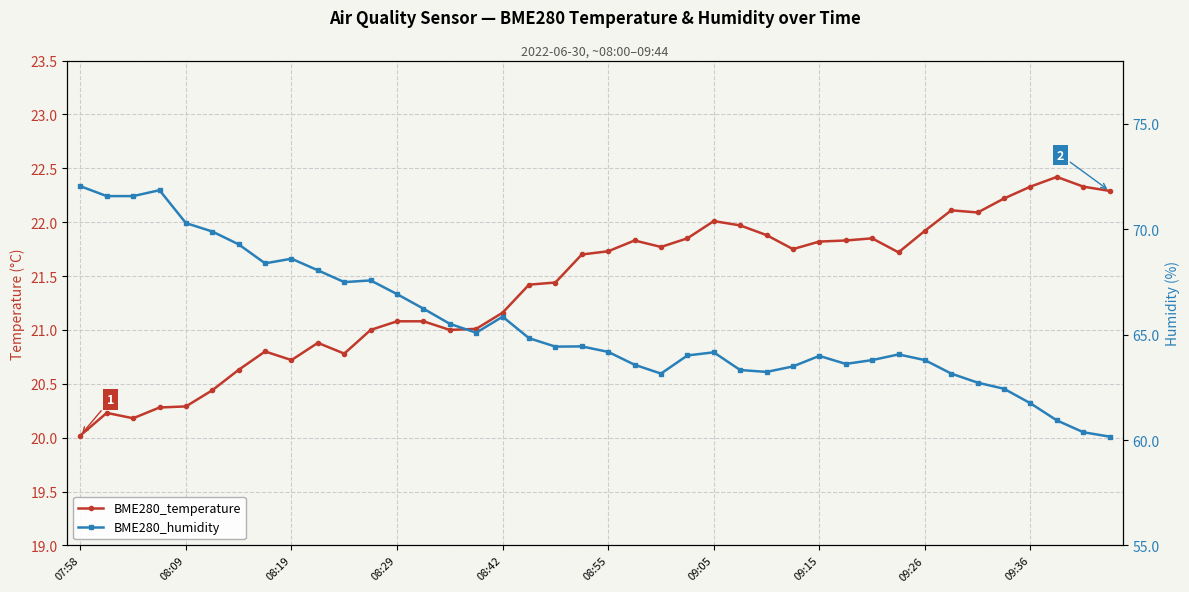

Rank the series by their maximum value, from lowest to highest.

BME280_temperature, BME280_humidity